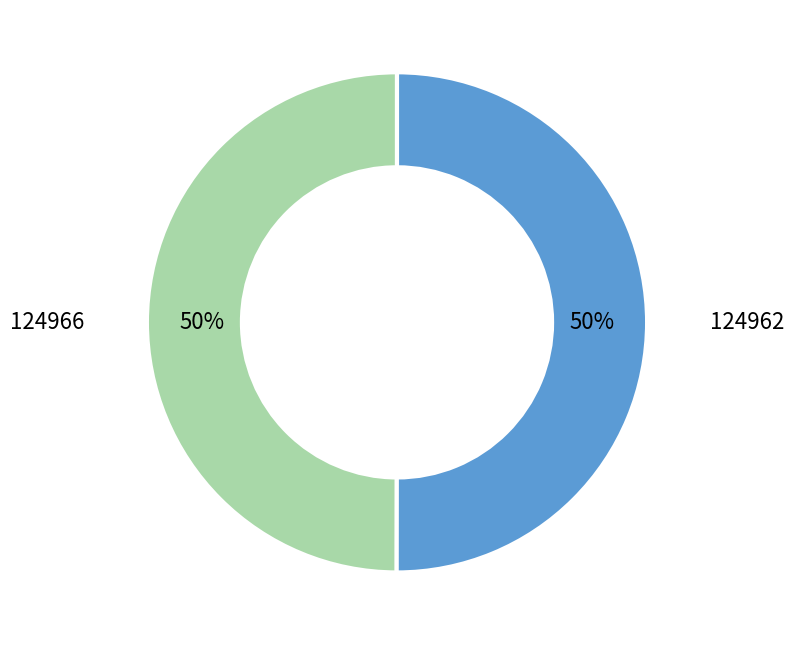

What is the ratio of the value at 124962 to the value at 124966?

1.0